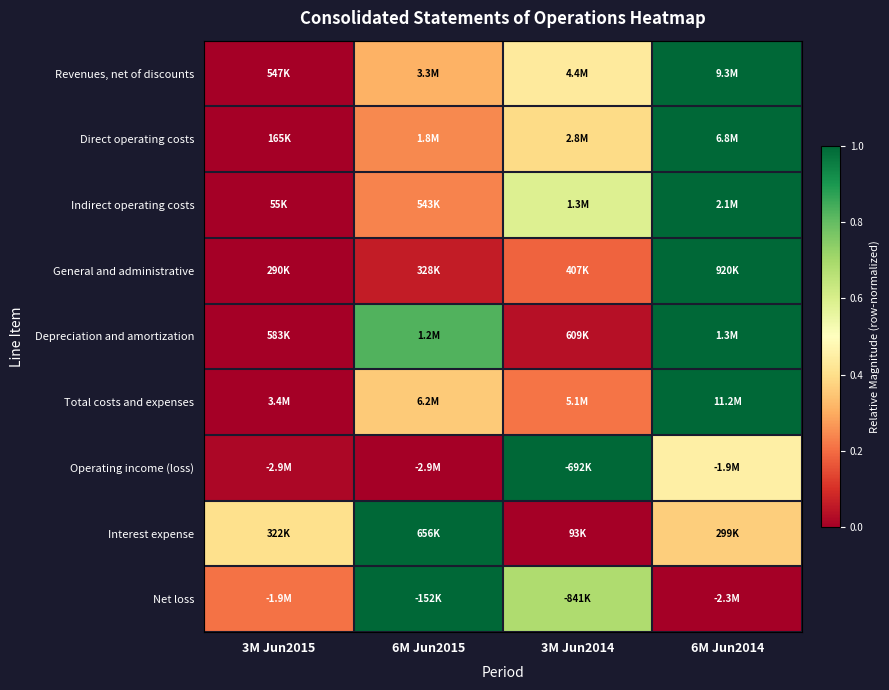

Reading left to right, what are all the values shown in this chart?

Revenues, net of discounts: 3M Jun2015=0.0	6M Jun2015=0.3	3M Jun2014=0.4	6M Jun2014=1.0
Direct operating costs: 3M Jun2015=0.0	6M Jun2015=0.2	3M Jun2014=0.4	6M Jun2014=1.0
Indirect operating costs: 3M Jun2015=0.0	6M Jun2015=0.2	3M Jun2014=0.6	6M Jun2014=1.0
General and administrative: 3M Jun2015=0.0	6M Jun2015=0.1	3M Jun2014=0.2	6M Jun2014=1.0
Depreciation and amortization: 3M Jun2015=0.0	6M Jun2015=0.8	3M Jun2014=0.0	6M Jun2014=1.0
Total costs and expenses: 3M Jun2015=0.0	6M Jun2015=0.4	3M Jun2014=0.2	6M Jun2014=1.0
Operating income (loss): 3M Jun2015=0.0	6M Jun2015=0.0	3M Jun2014=1.0	6M Jun2014=0.4
Interest expense: 3M Jun2015=0.4	6M Jun2015=1.0	3M Jun2014=0.0	6M Jun2014=0.4
Net loss: 3M Jun2015=0.2	6M Jun2015=1.0	3M Jun2014=0.7	6M Jun2014=0.0